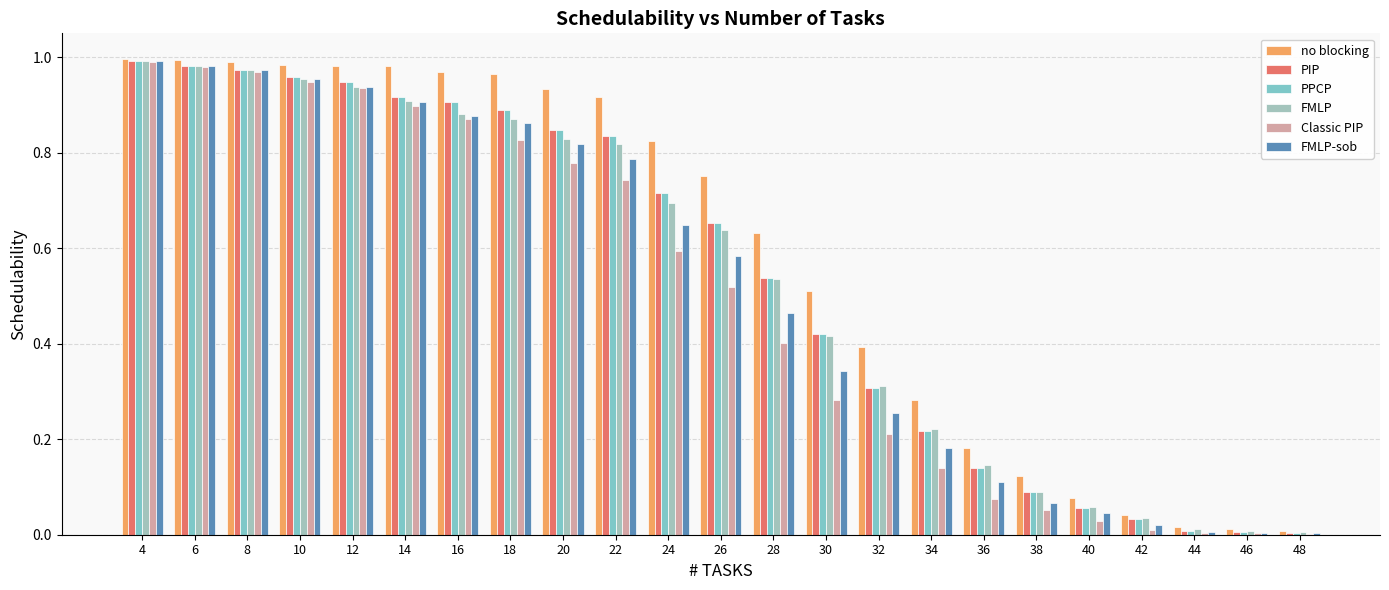

Which category has the lowest value in the FMLP series?

48